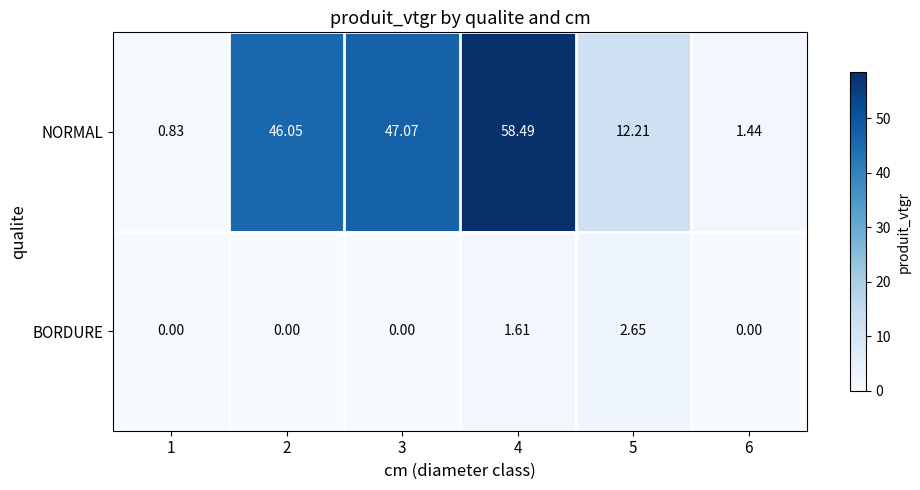

Count the number of data series in this chart.

2